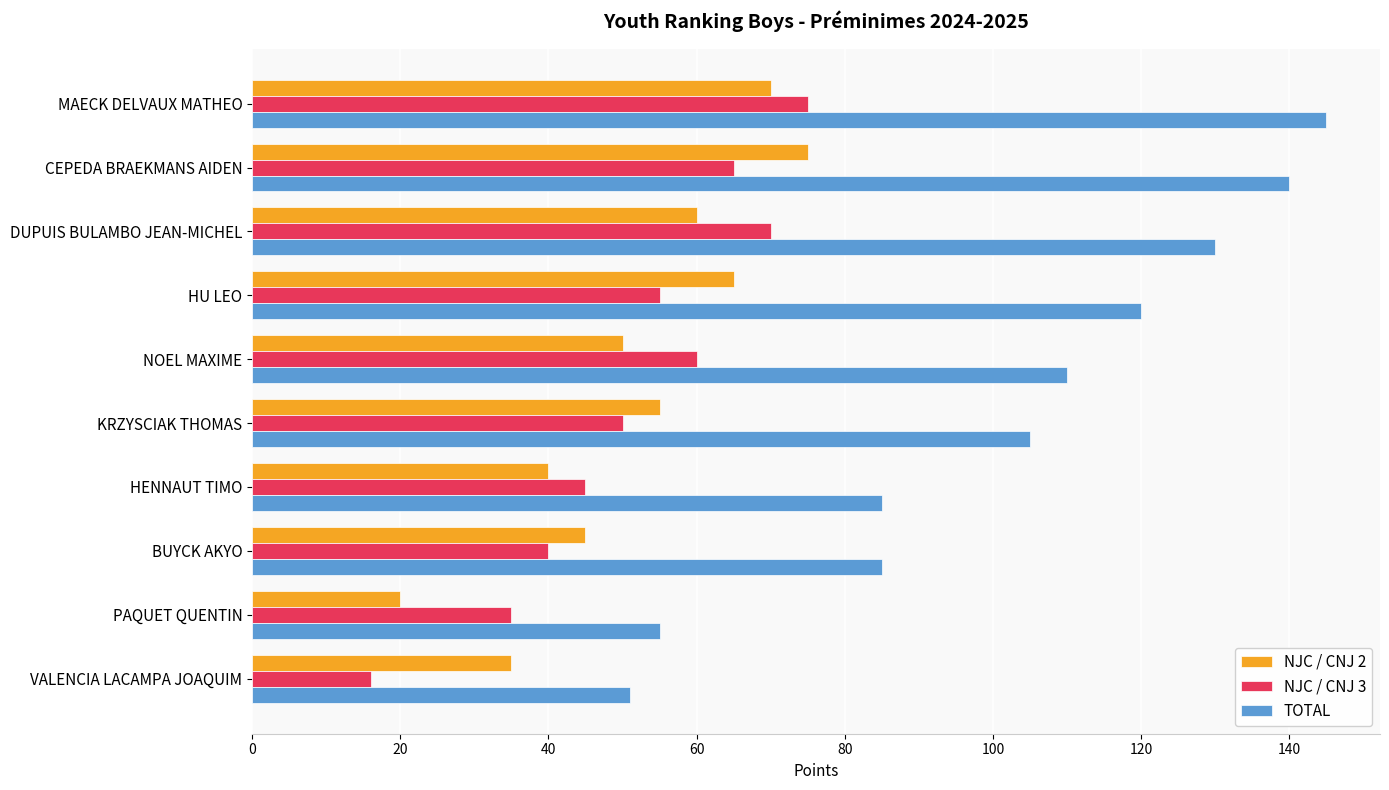

Which label corresponds to the smallest value in the chart?

VALENCIA LACAMPA JOAQUIM